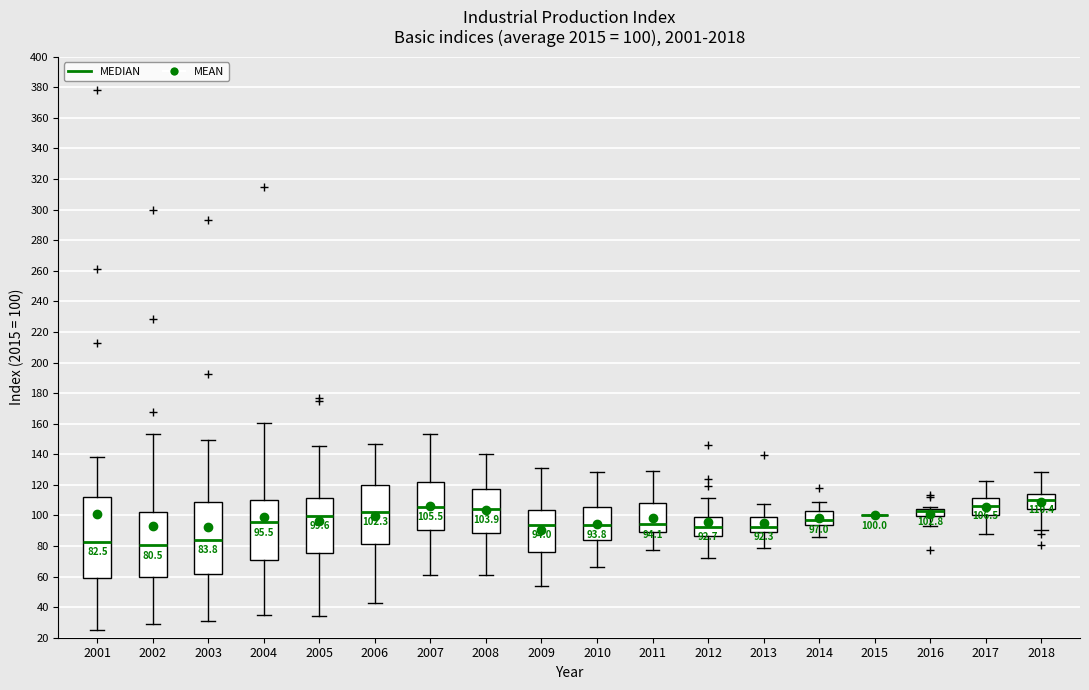

Comparing the boxes themselves (not the whiskers), which one is the tallest?

2001